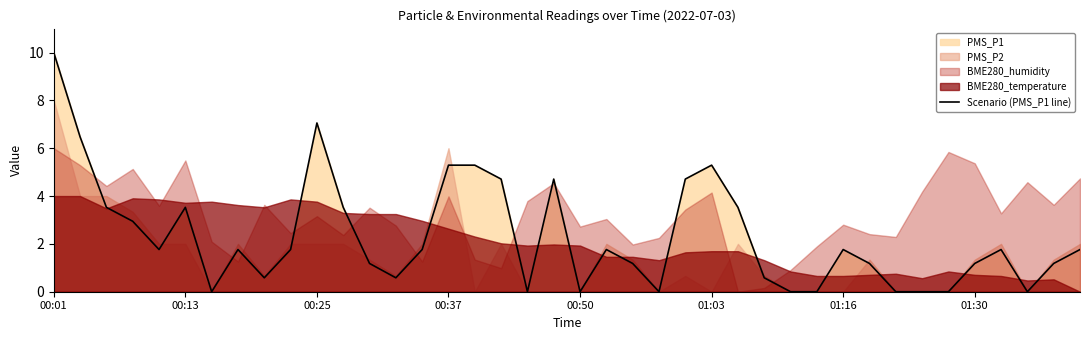

What is the value of the 1st point from the left?

10.0